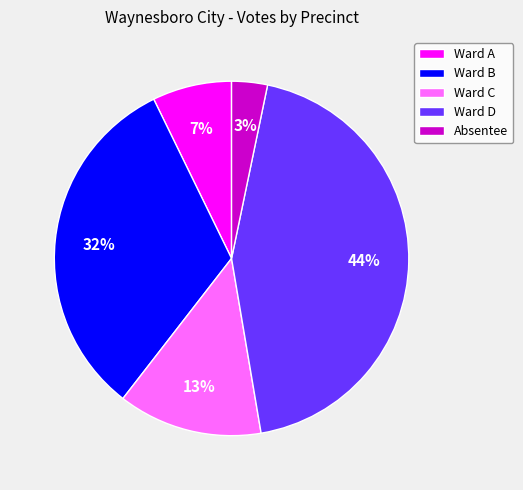

Which slice is the smallest?

Absentee